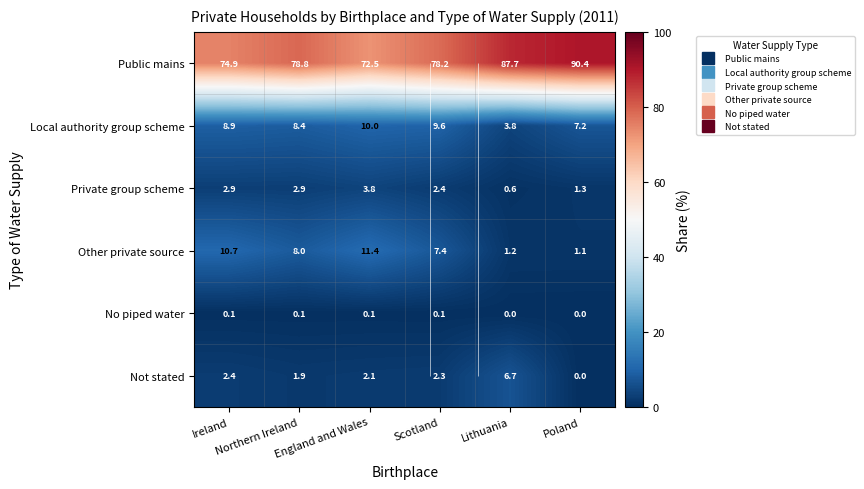

Which has a higher value, Lithuania or England and Wales?

Lithuania